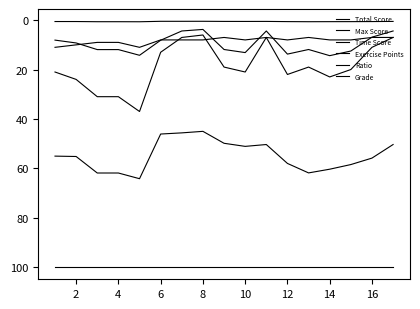

True or false: Max Score and Ratio intersect in this chart.

False